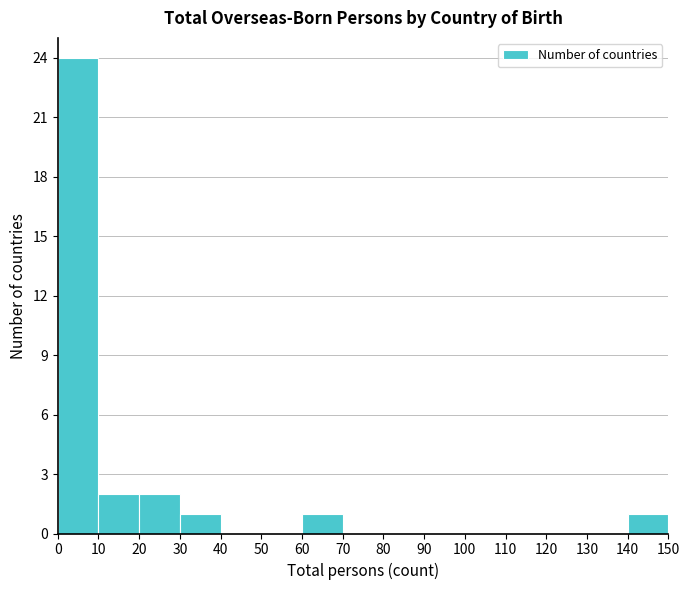

How tall is the bar that spans 10 to 20 on the x-axis? The values are not printed on the chart, so give them approximately, as read against the axis.

2